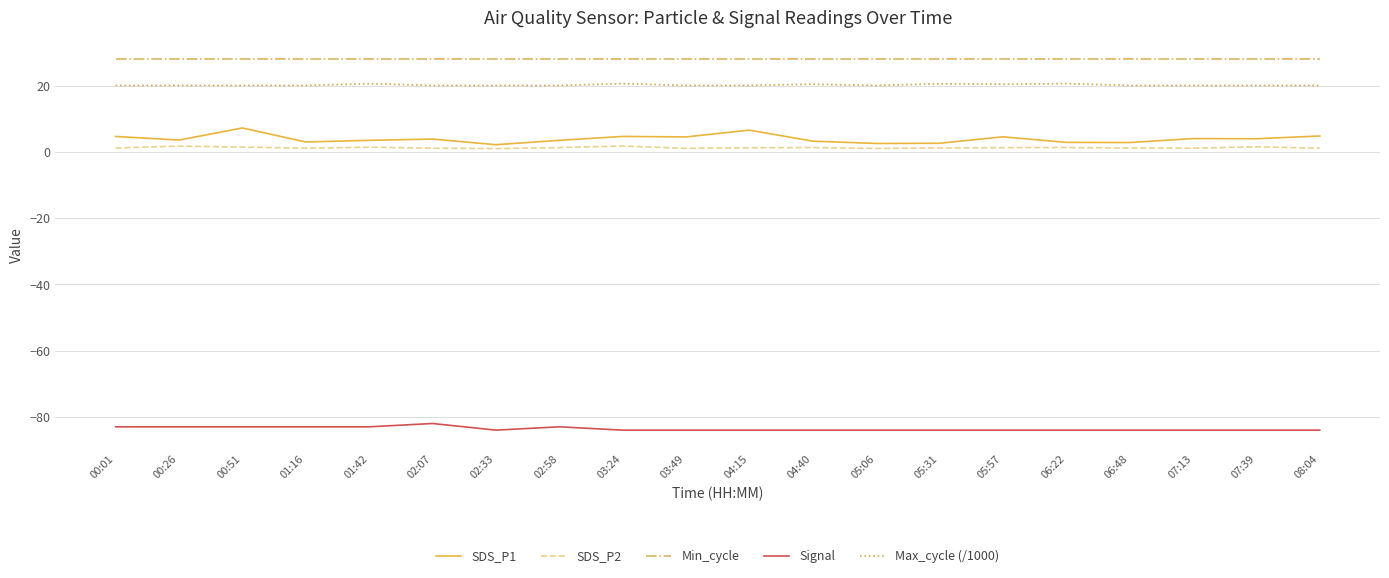

Rank the series at 06:48 from highest to lowest value.

Min_cycle, Max_cycle (/1000), SDS_P1, SDS_P2, Signal